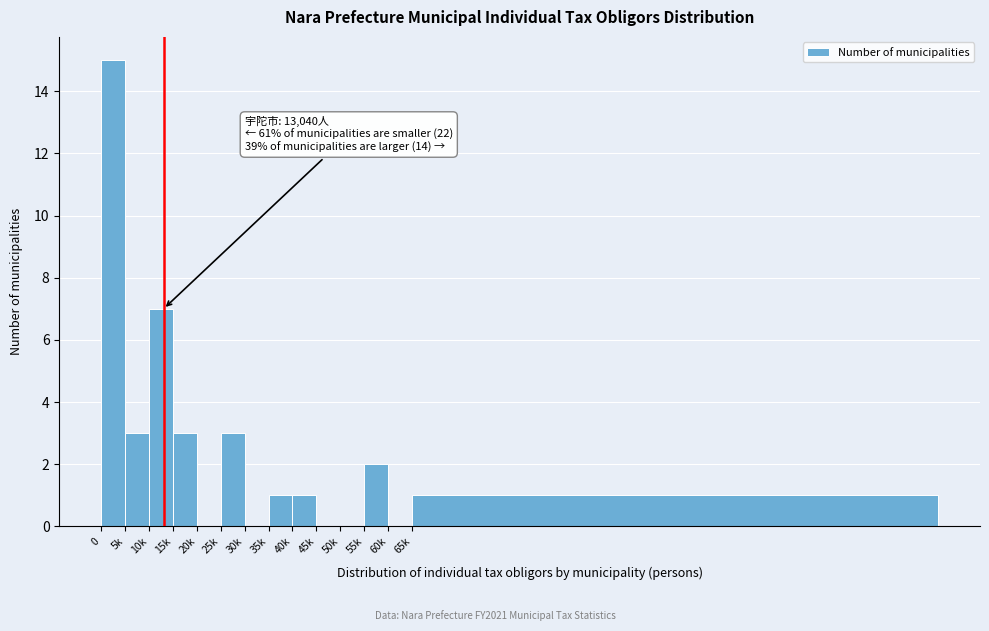

Reading right to left, transcribe all the data shown in this chart.

65k=1	60k=0	55k=2	50k=0	45k=0	40k=1	35k=1	30k=0	25k=3	20k=0	15k=3	10k=7	5k=3	0=15